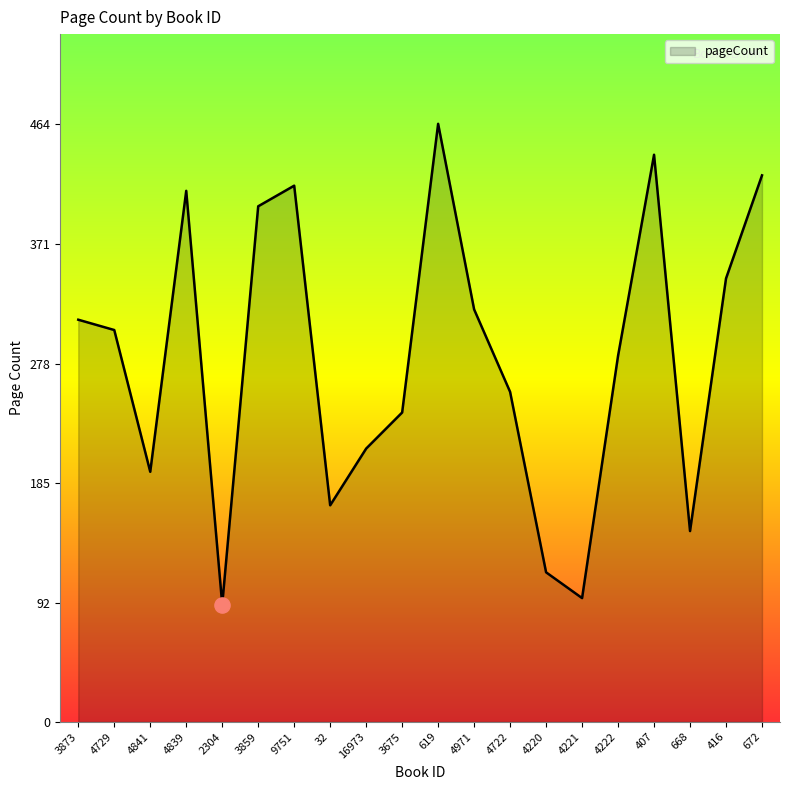

What is the change in value from 4841 to 407?

+246